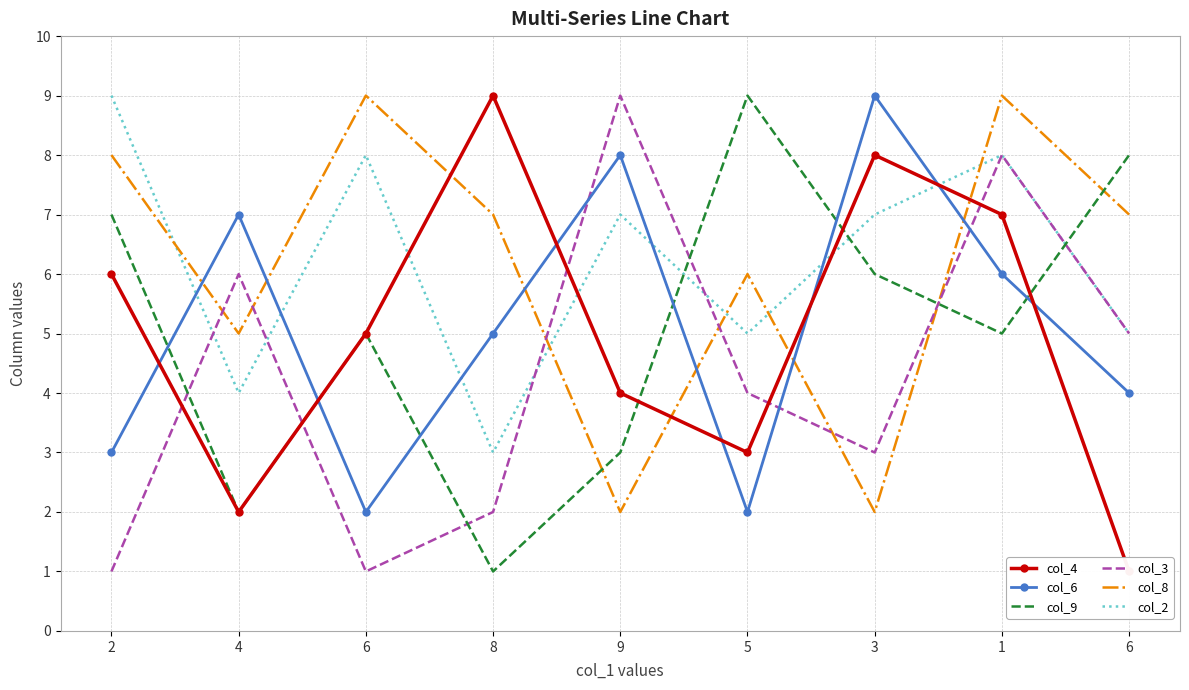

What is the difference between the second highest and minimum values in the col_3 series?

7